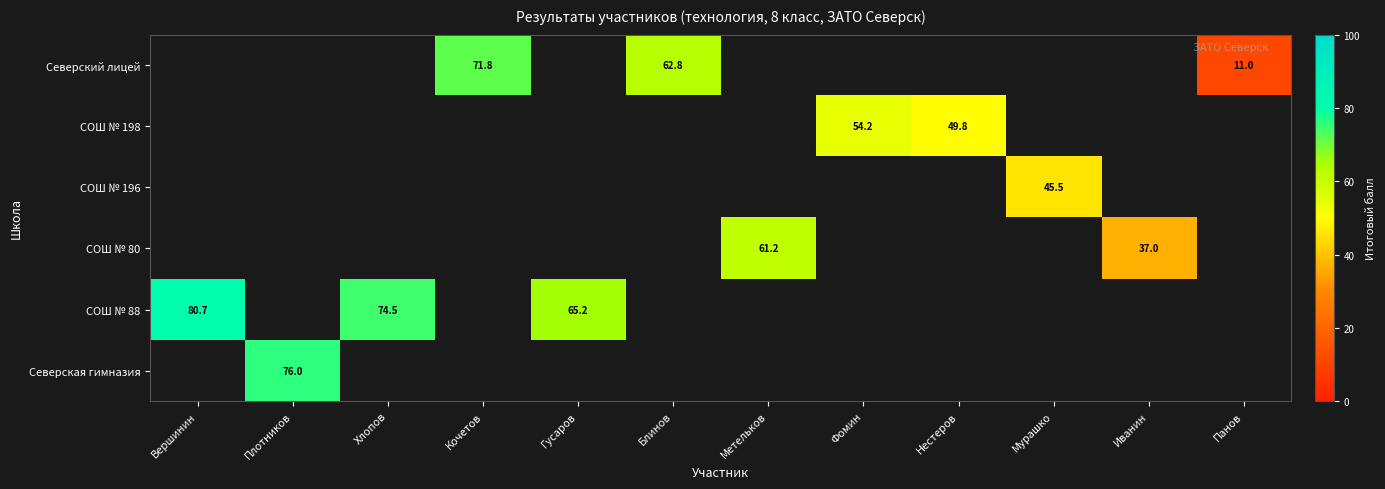

Which has a higher value, Нестеров or Хлопов?

Хлопов